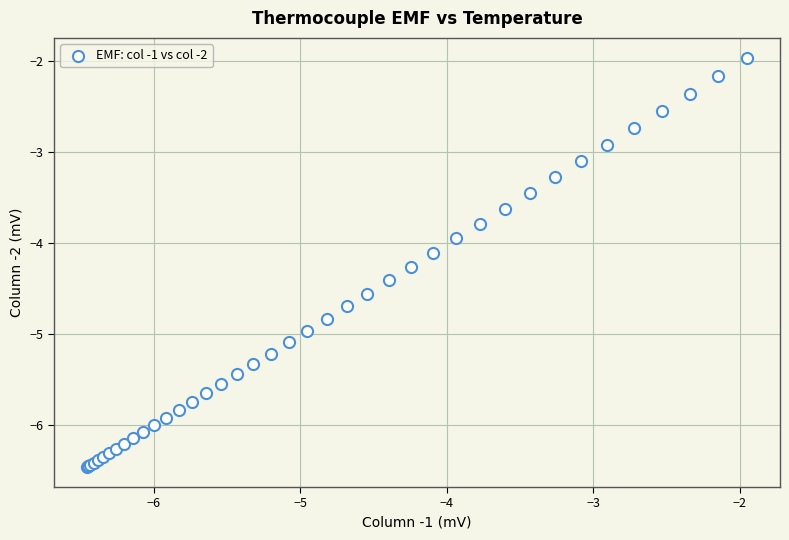

What Y value in the scatter plot is closest to -4?

-3.9